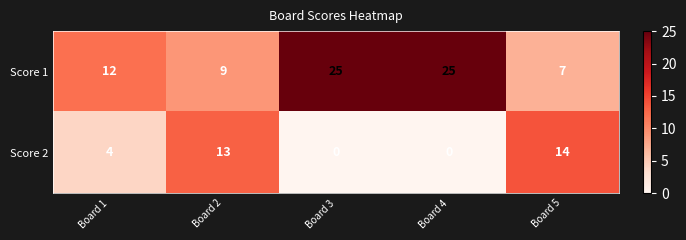

Rank the series by their average value, from lowest to highest.

Score 2, Score 1